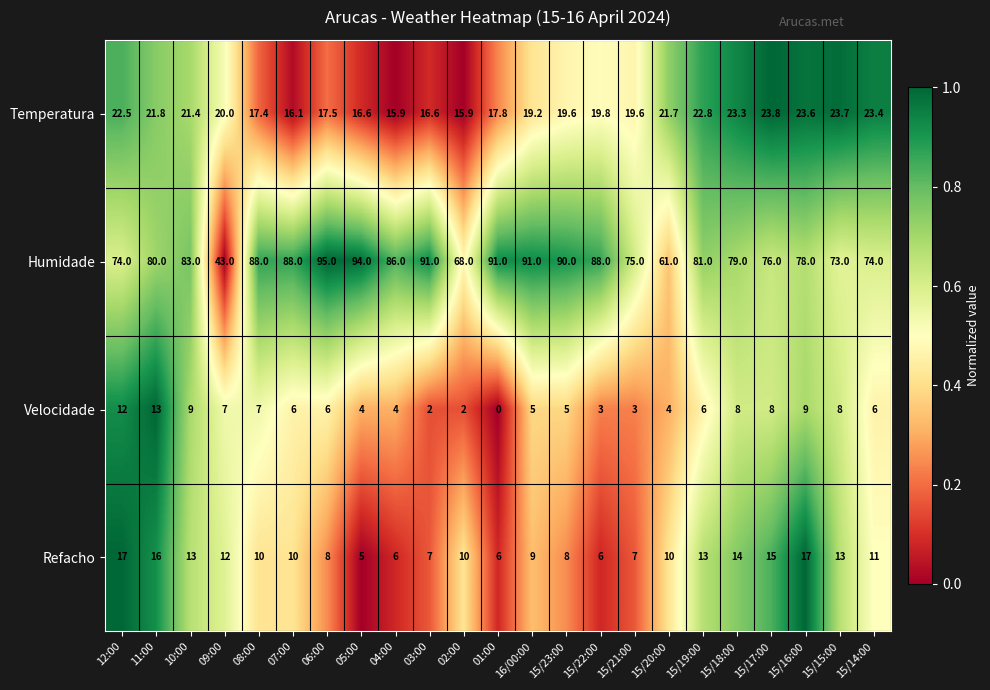

Which category has the highest value in the Velocidade series?

11:00